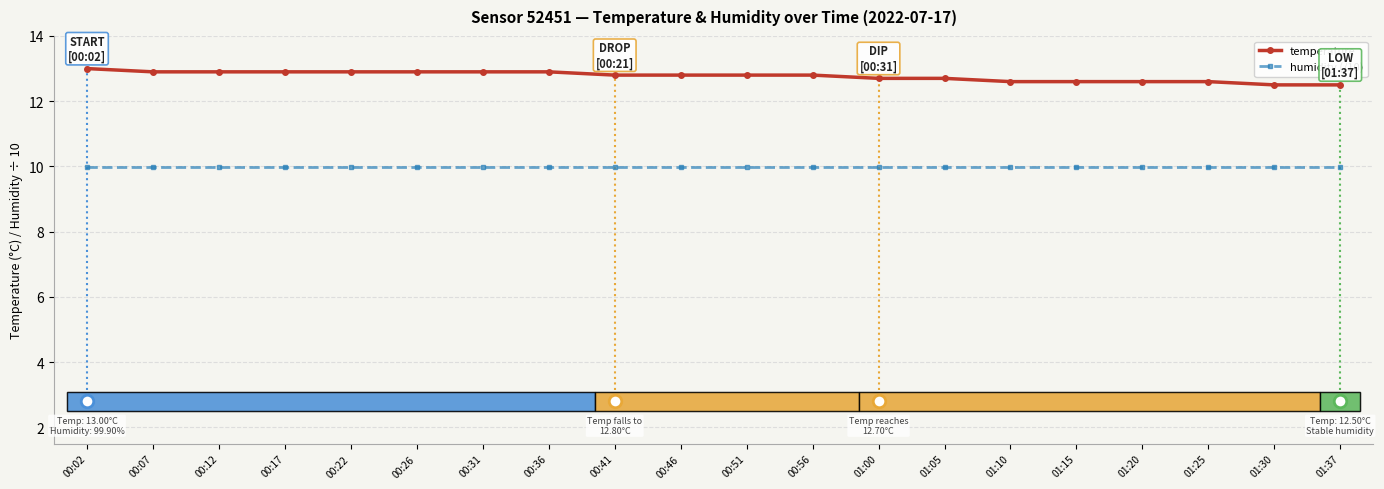

Which series has the largest range (max minus min)?

temperature